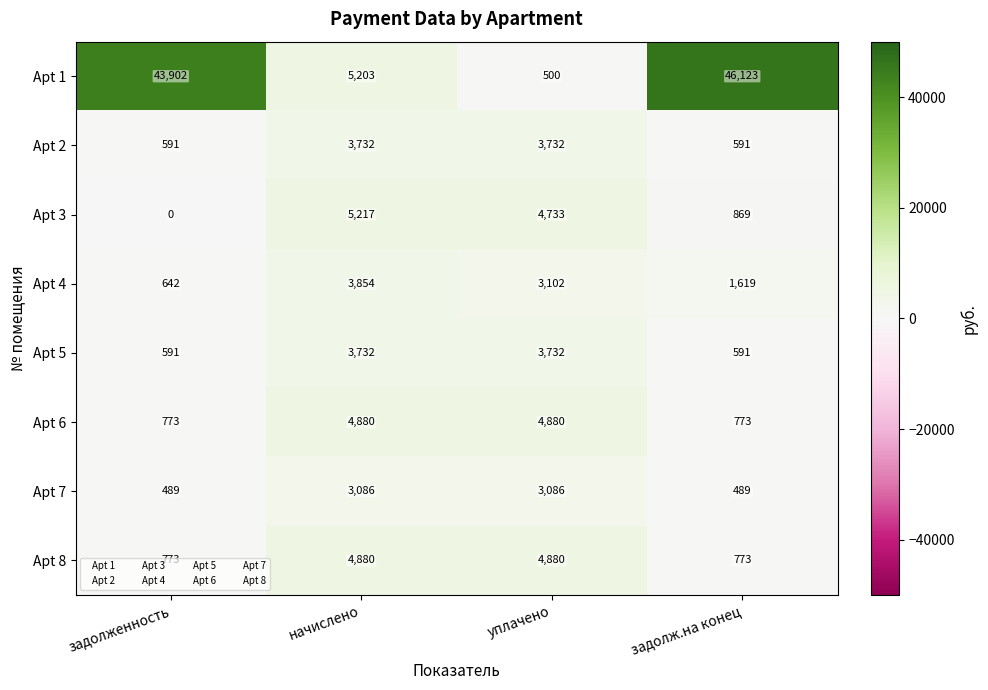

What is the sum of all Apt 5 values?

8646